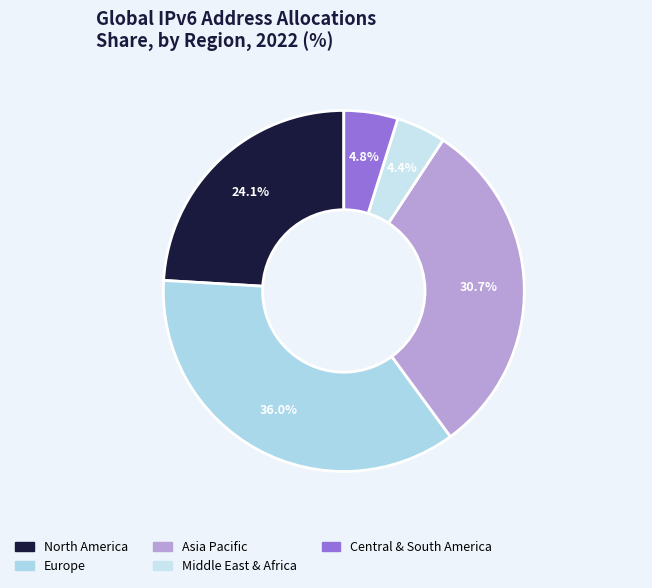

Does any single category account for the majority?

No